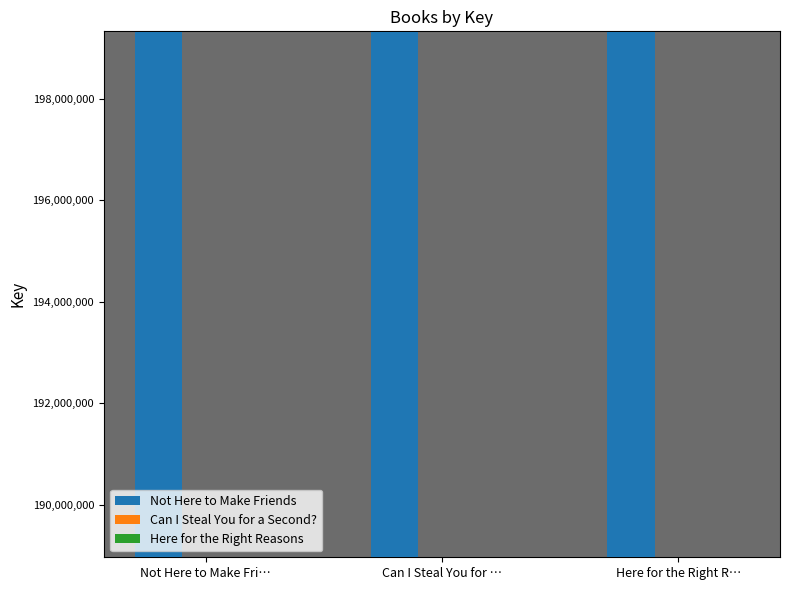

The Can I Steal You for a Second? series shows 188968623 at Here for the Right R…. True or false?

True